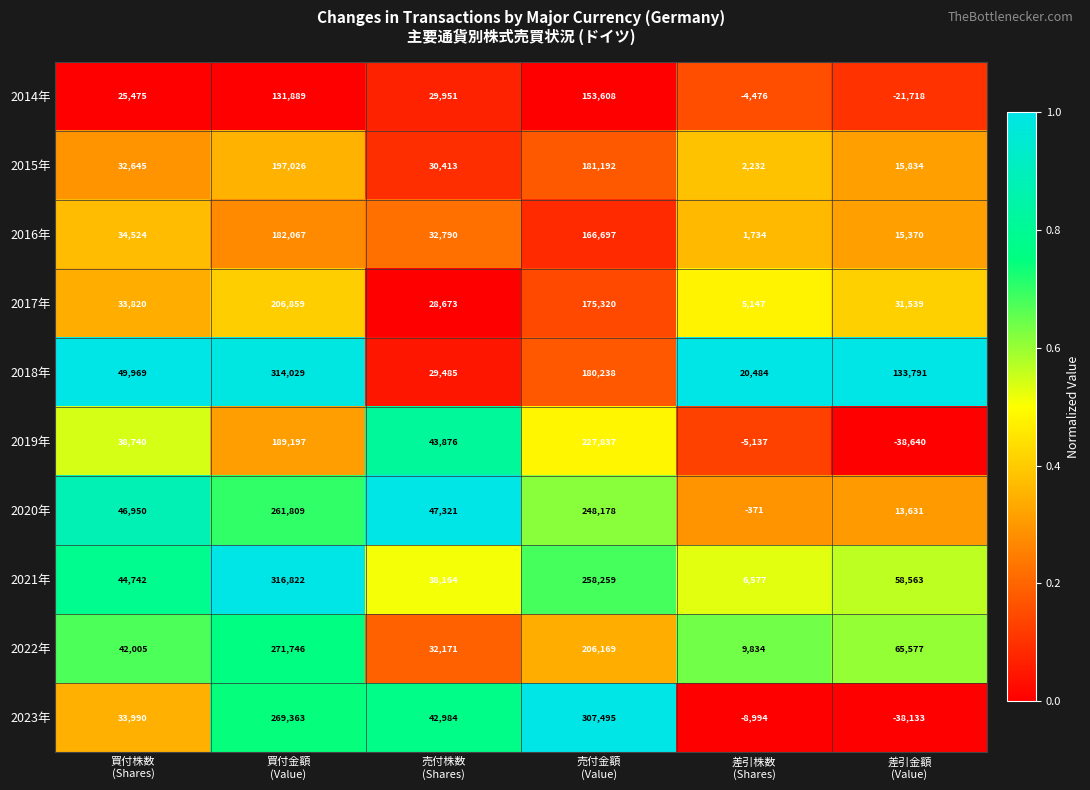

Which series has the largest total across all categories?

2018年